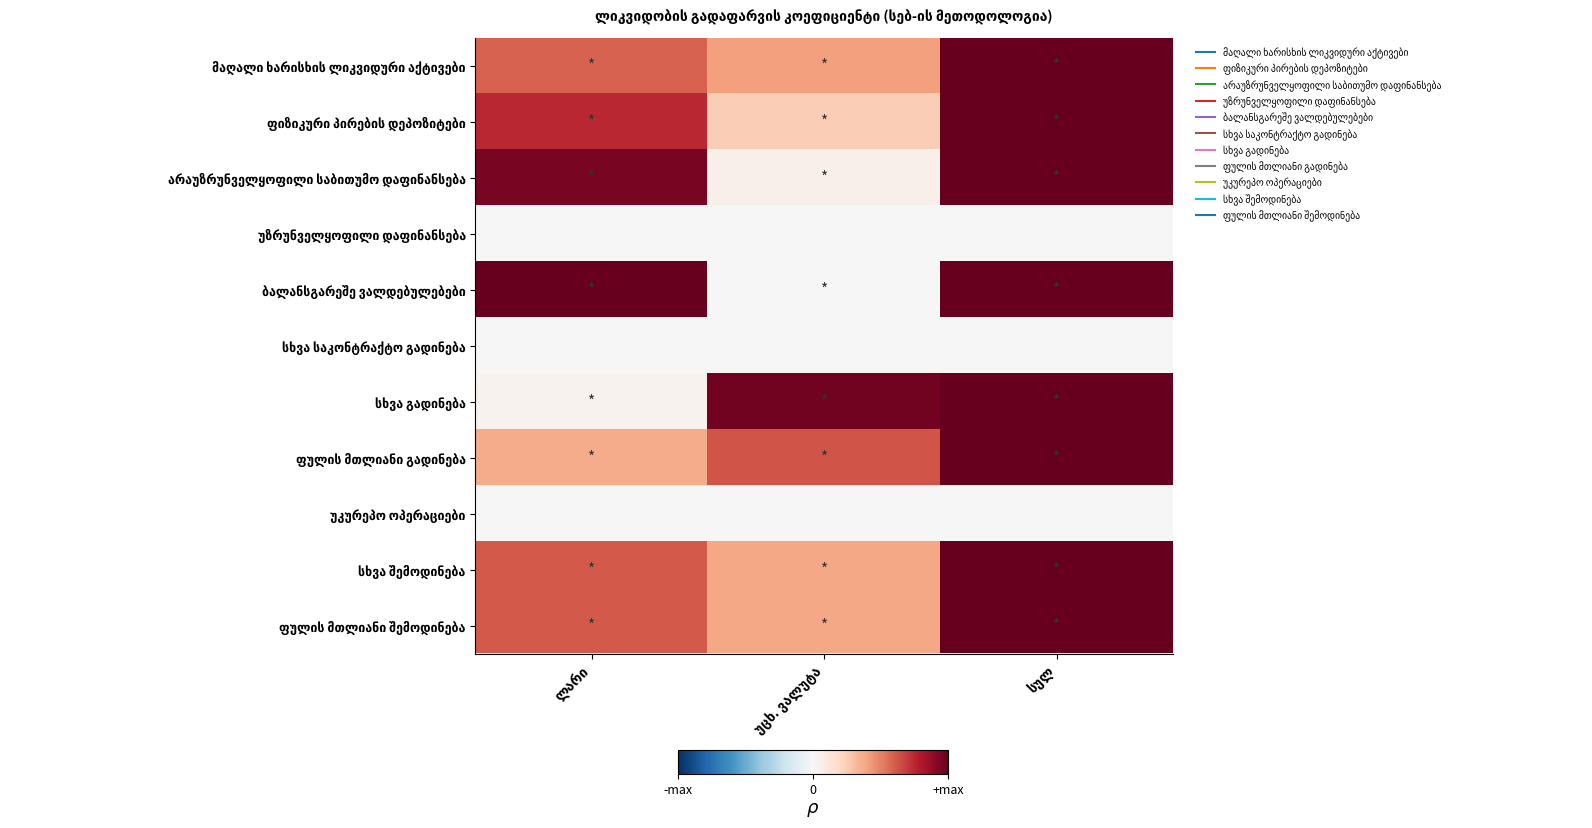

What is the total value across all series at უცხ. ვალუტა?

3.1